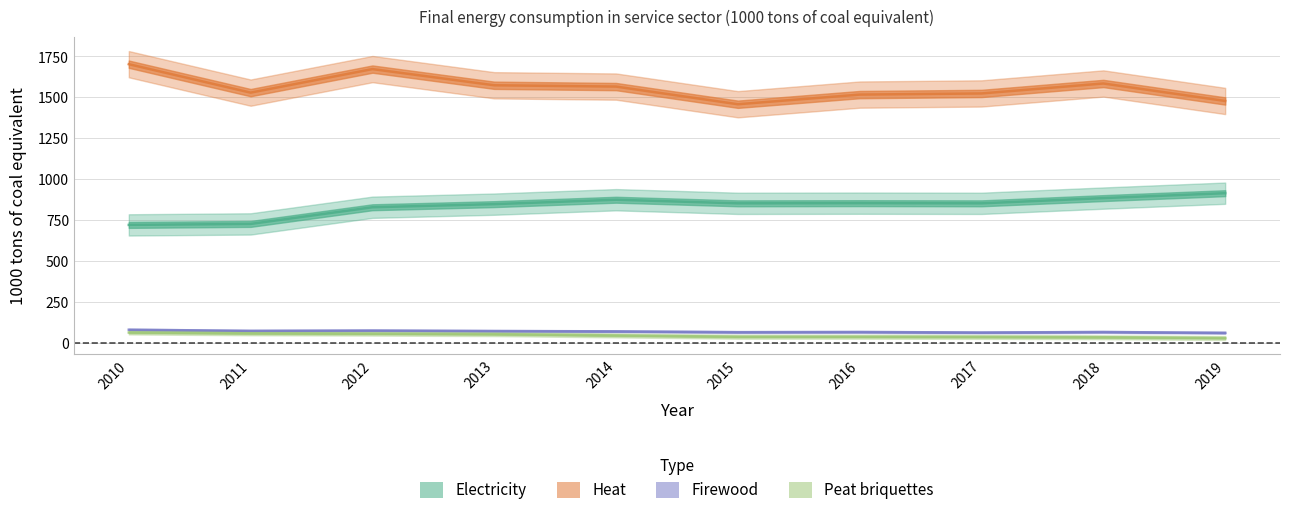

Is this an area chart (filled region under the line)?

No